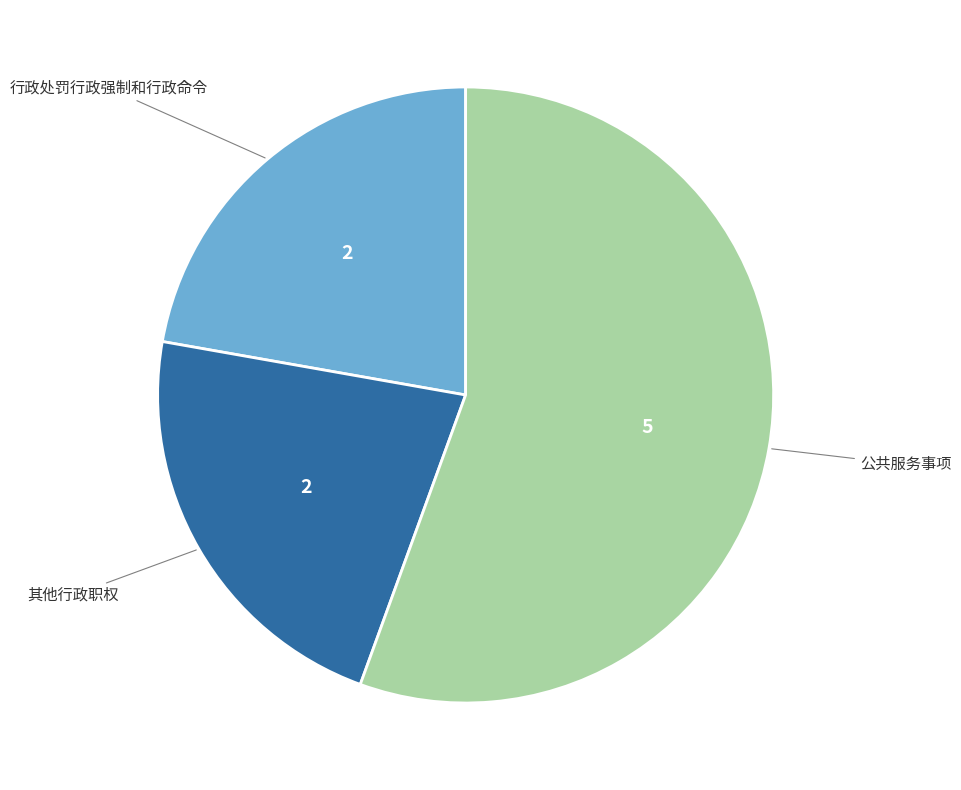

Approximately how many times larger is the value at 公共服务事项 compared to 其他行政职权?

2.5